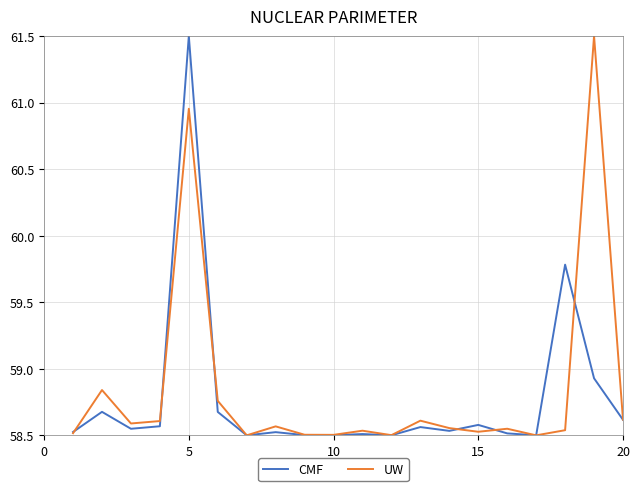

True or false: CMF has more than 1 points higher than both neighbors.

True